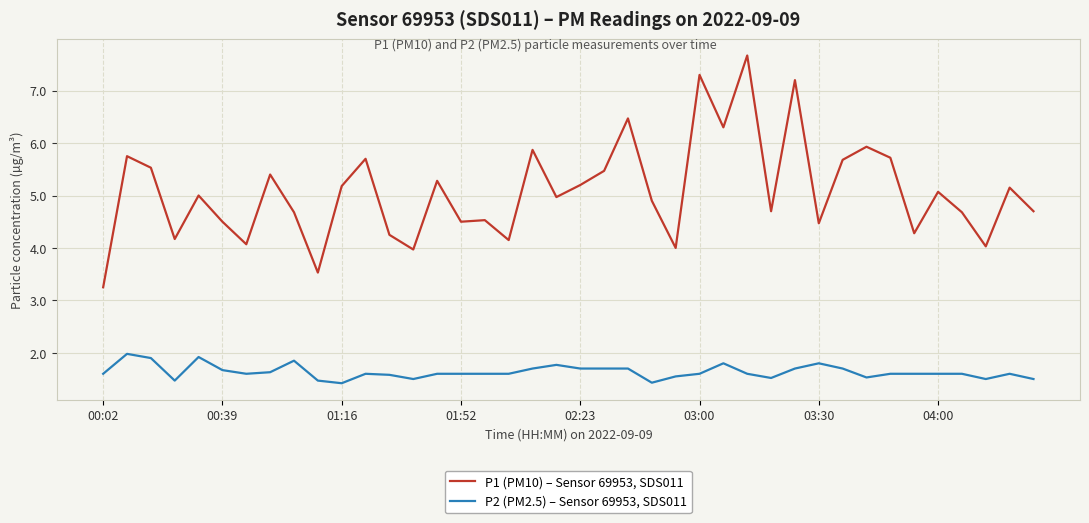

True or false: P2 (PM2.5) – Sensor 69953, SDS011 and P1 (PM10) – Sensor 69953, SDS011 cross at least once.

False